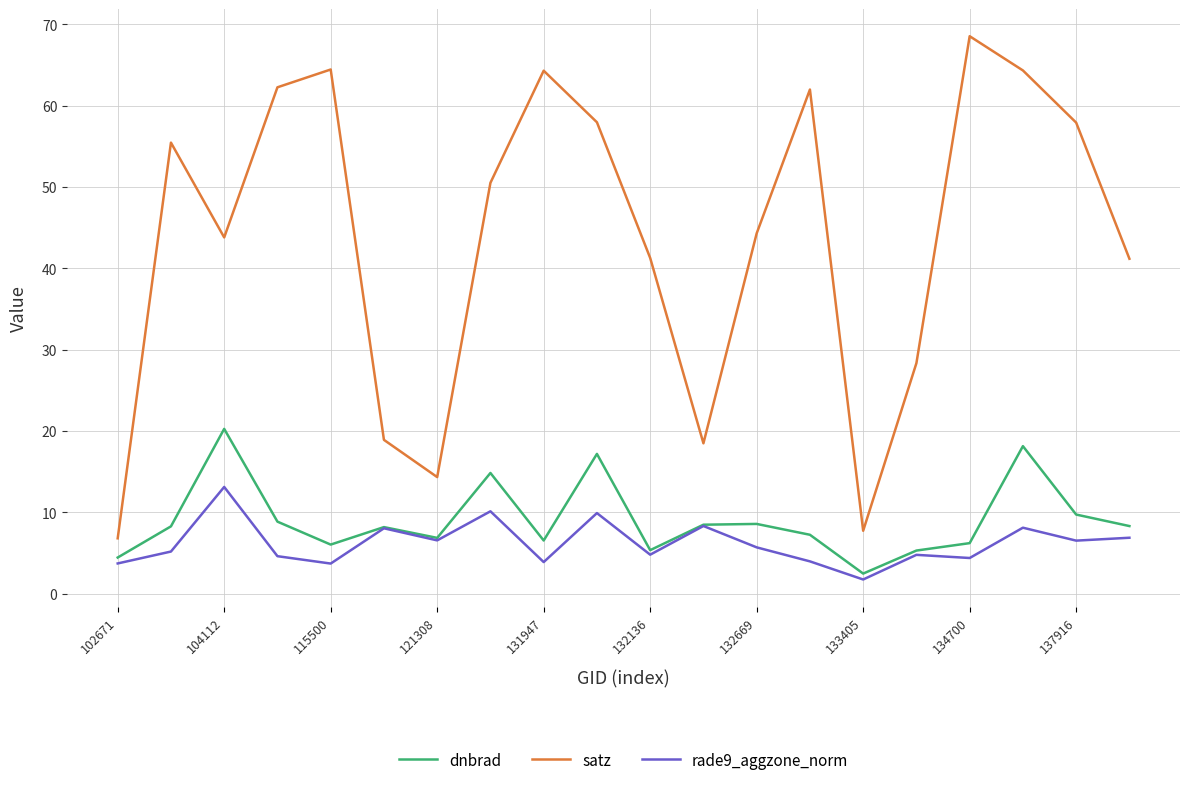

Which series has the largest total across all categories?

satz